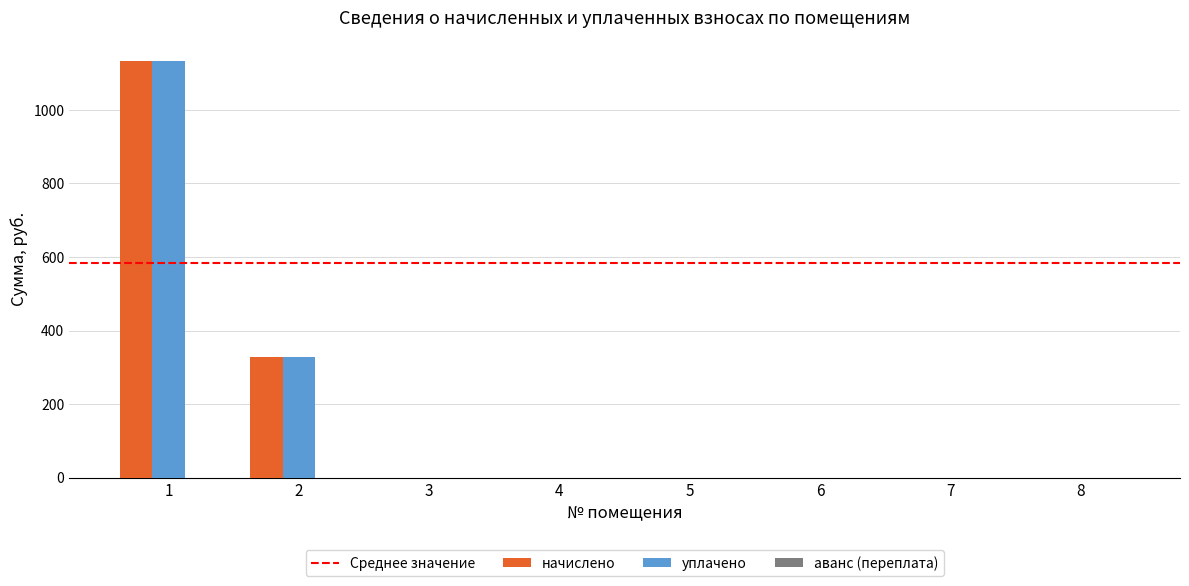

What is the maximum value shown in the chart?

1132.5